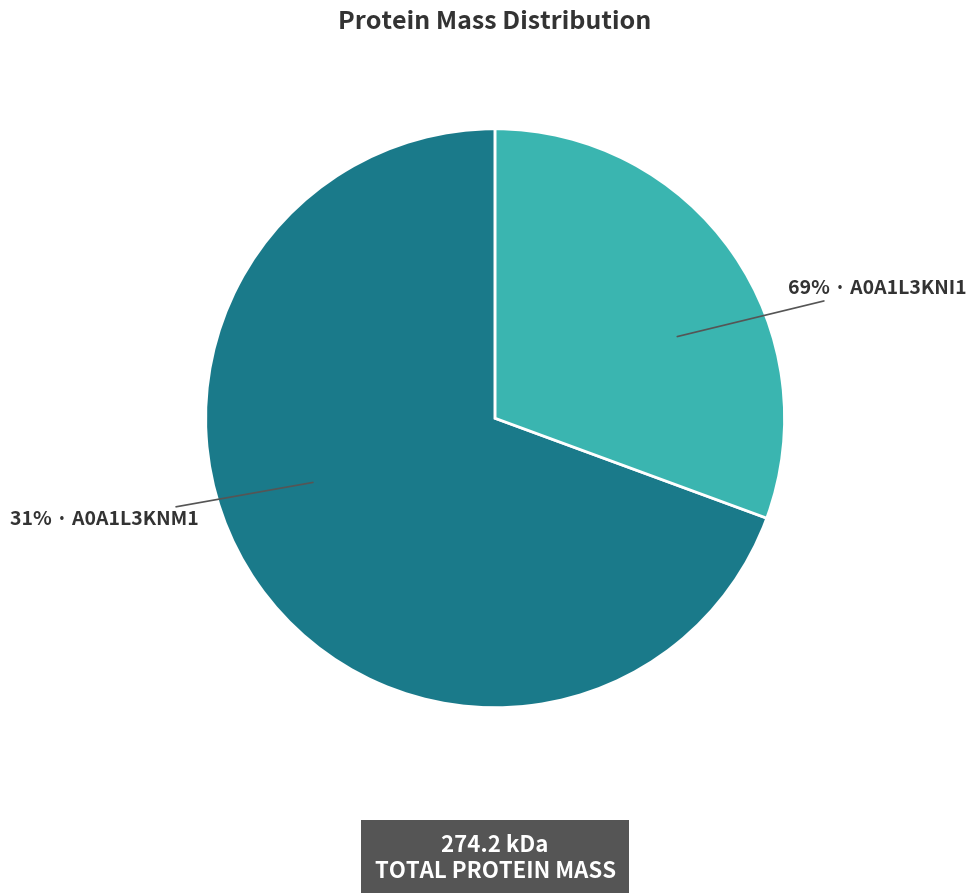

Count the number of slices in the pie.

2